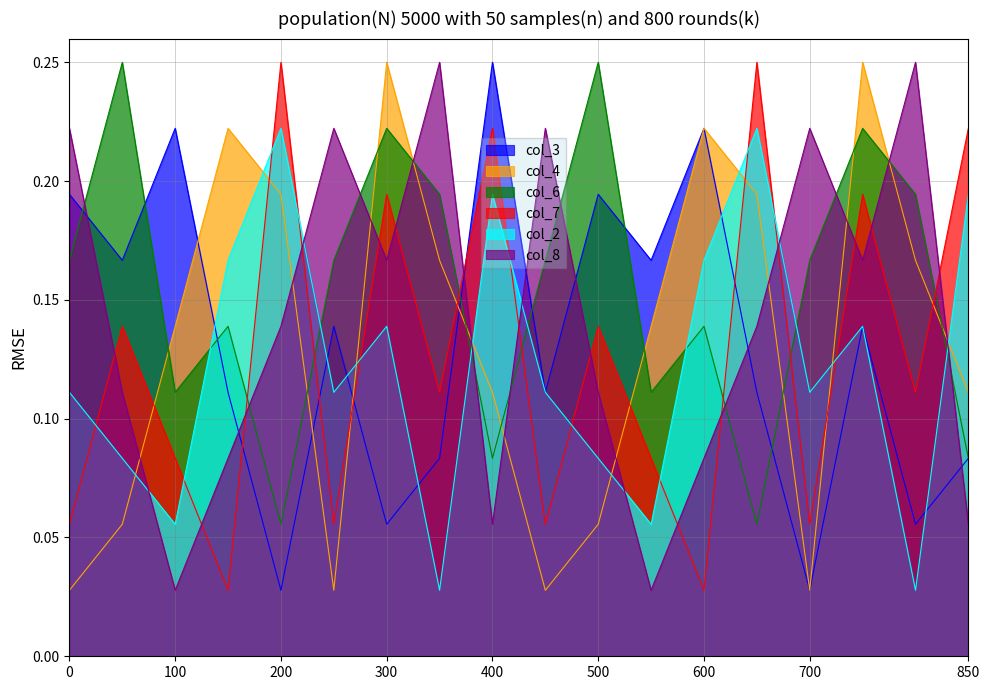

At 0, list the series in order from largest to smallest.

col_8, col_3, col_6, col_2, col_7, col_4